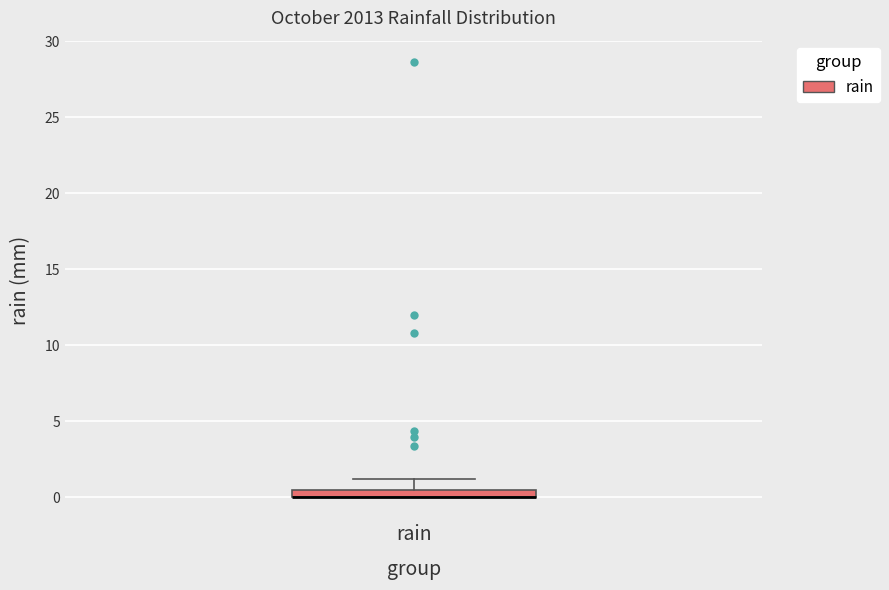

Where is the lower edge of the box for rain on the y-axis? The values are not printed on the chart, so give them approximately, as read against the axis.

0.0